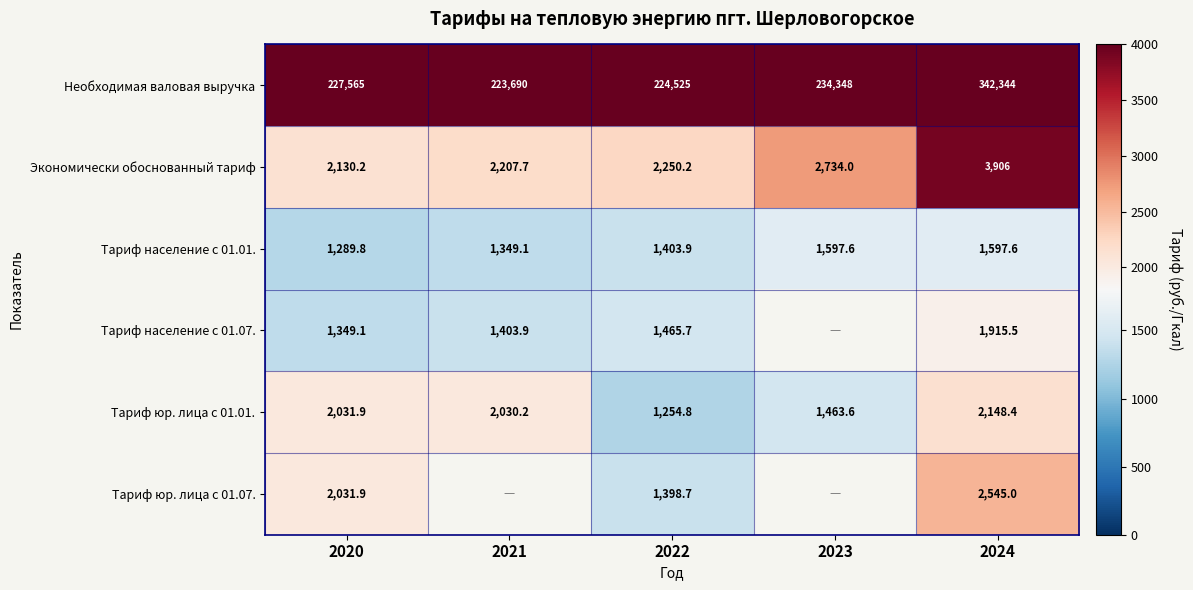

How many data points does each series have?

5